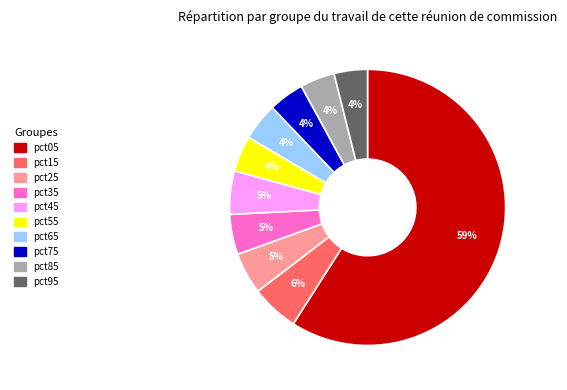

The pct05 slice represents 59% of the pie. True or false?

True